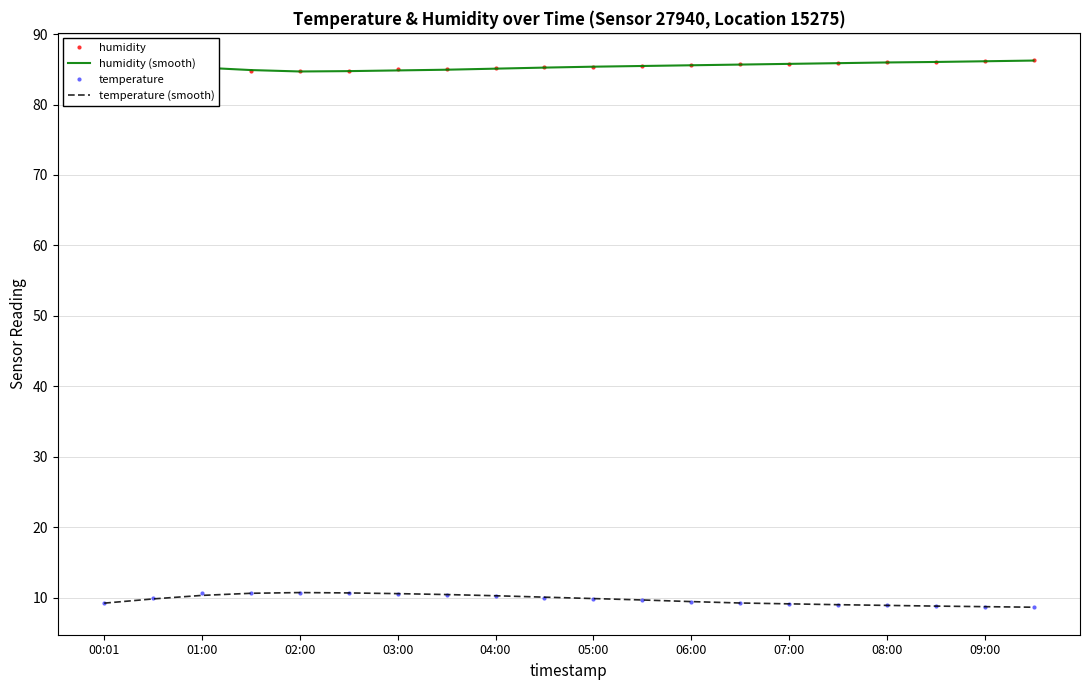

What is the highest value of the temperature series?

10.7